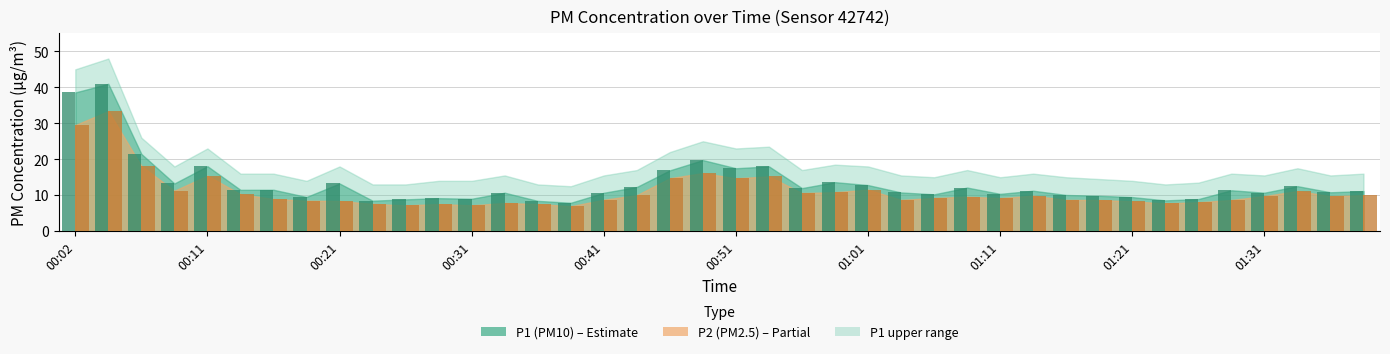

What is the smallest value displayed?

7.0